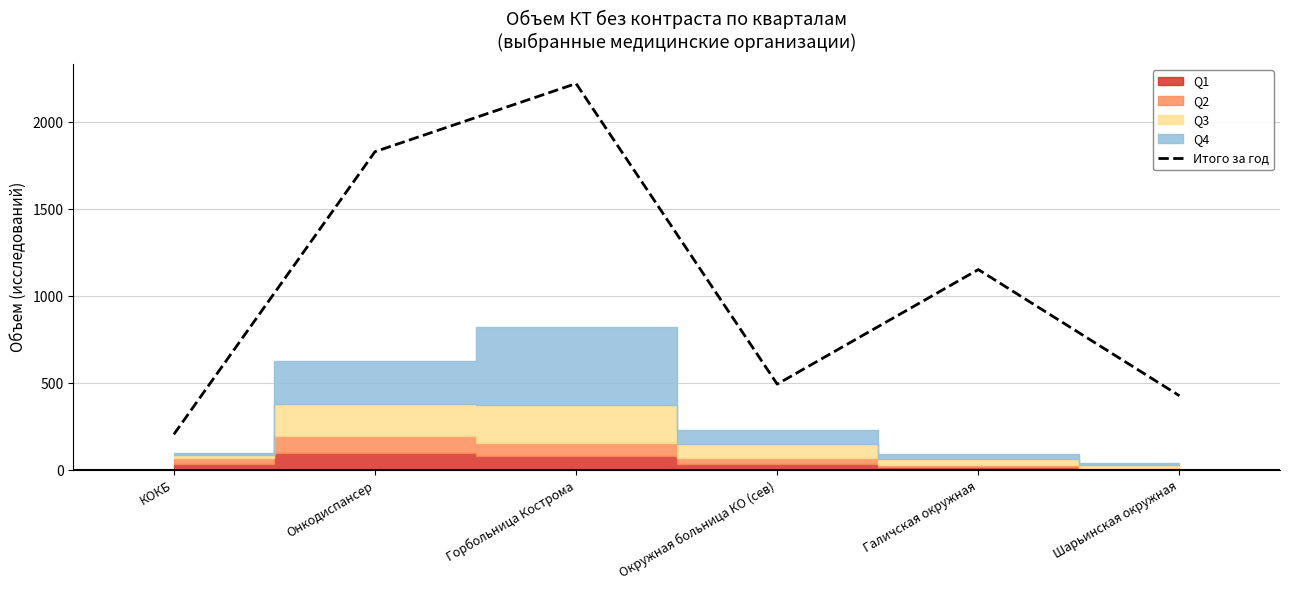

Does the chart have visible grid lines?

Yes